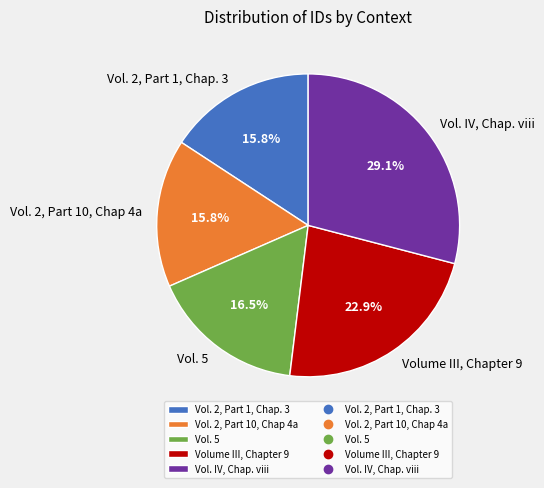

The Vol. IV, Chap. viii slice represents 29% of the pie. True or false?

True